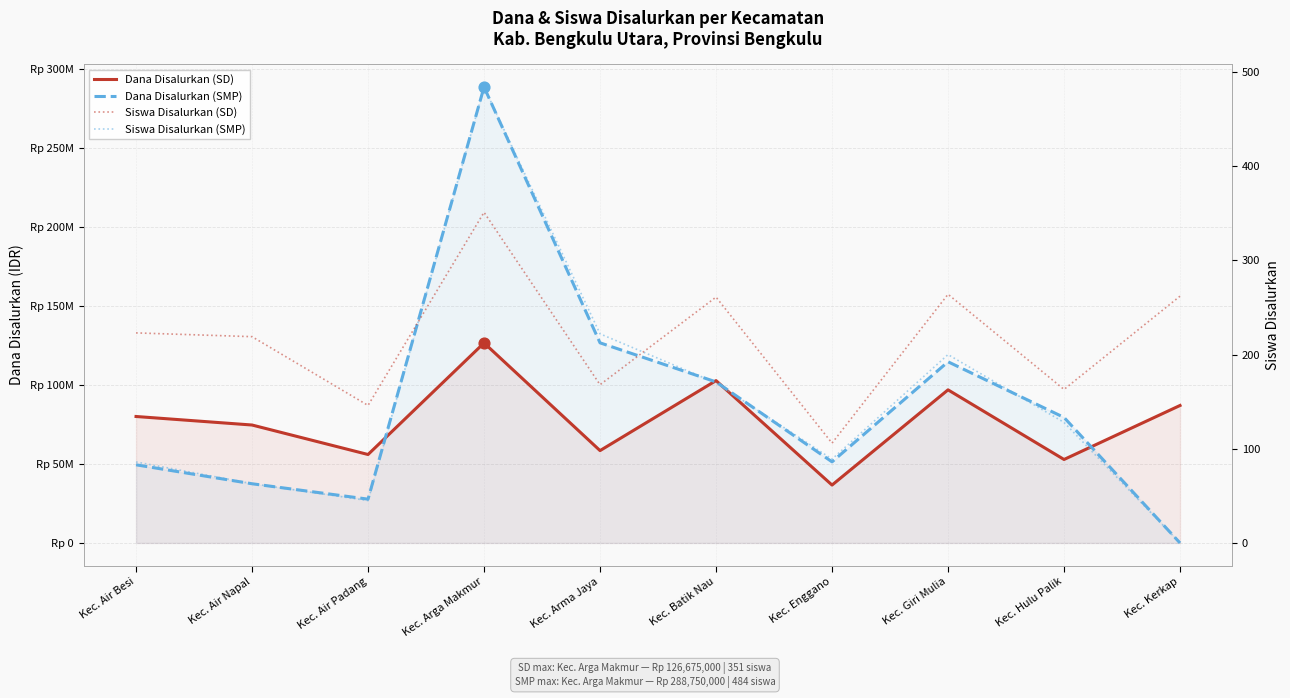

At which category is the sum across all series the highest?

Kec. Arga Makmur